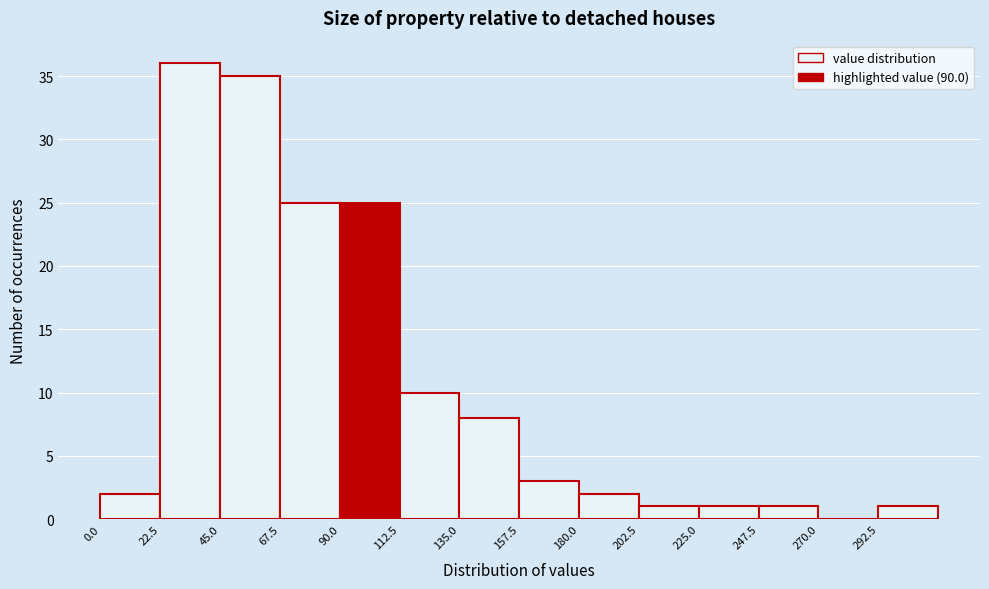

How tall is the bar that spans 0.0 to 22.5 on the x-axis? Neither the bar edges nor the heights are printed on the chart, so give them approximately, as read against the axes.

2